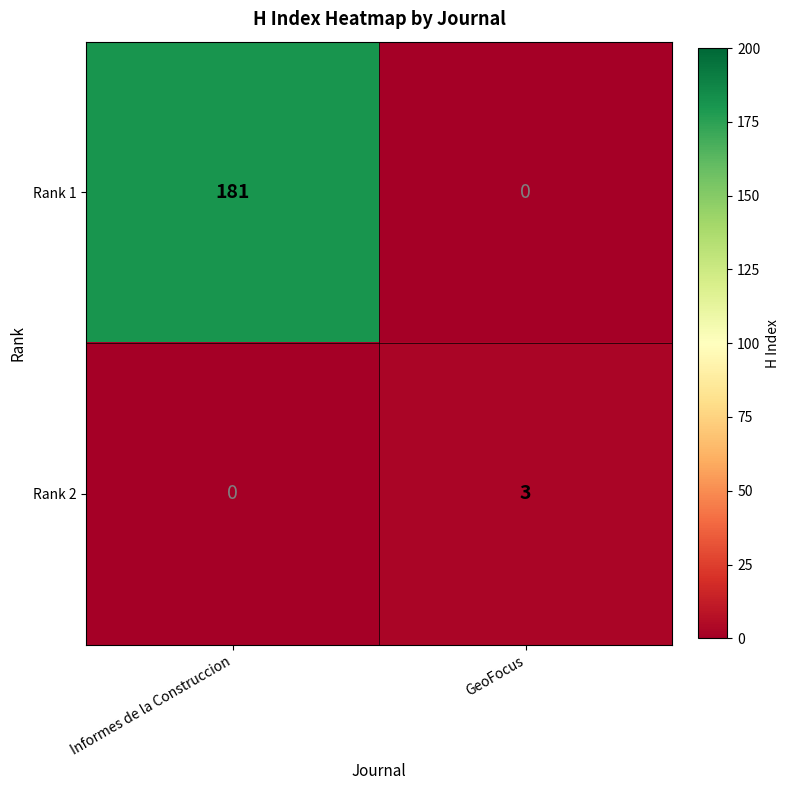

At which category does the chart reach its peak across all series?

Informes de la Construccion